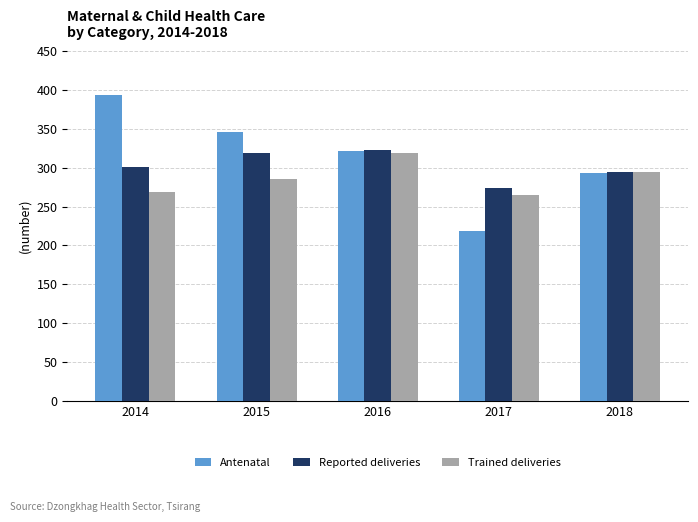

What is the difference between the Trained deliveries values at 2016 and 2014?

50